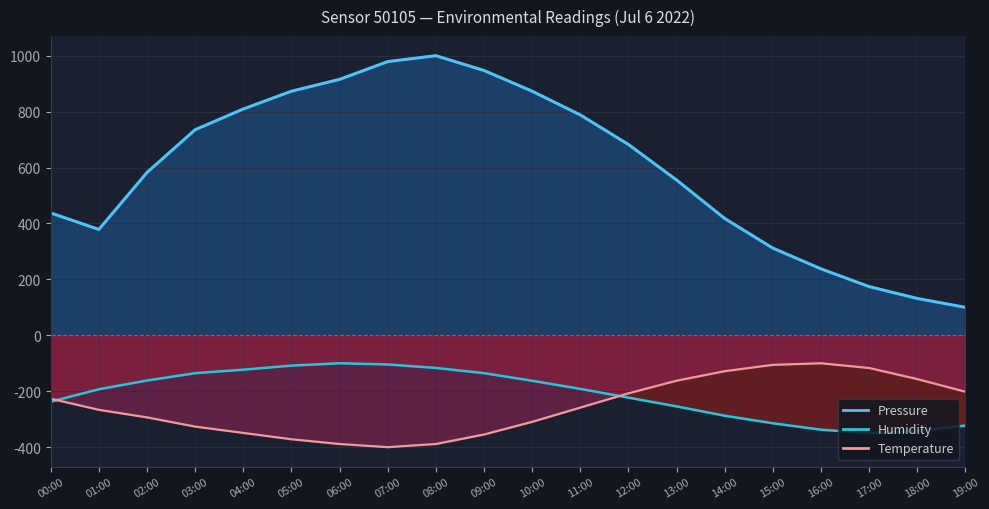

Rank the series at 13:00 from highest to lowest value.

pressure_line, temperature_line, humidity_line